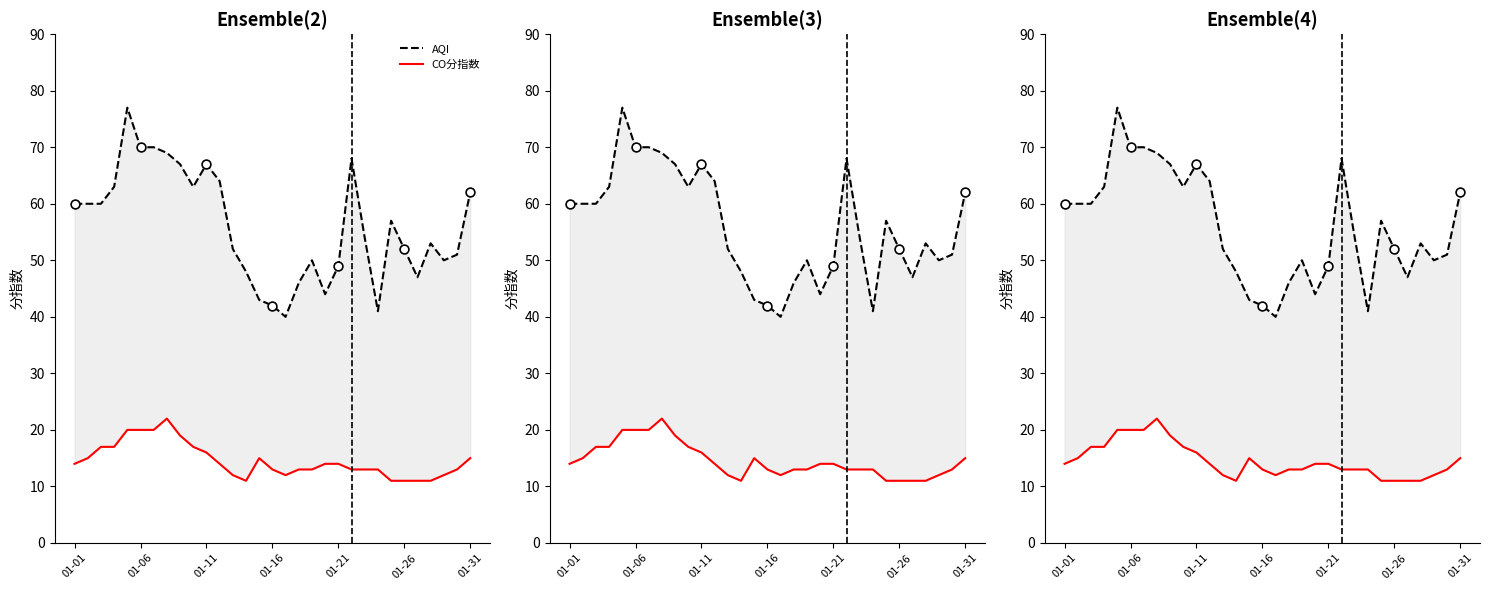

Which series has the largest Y range (max minus min)?

AQI